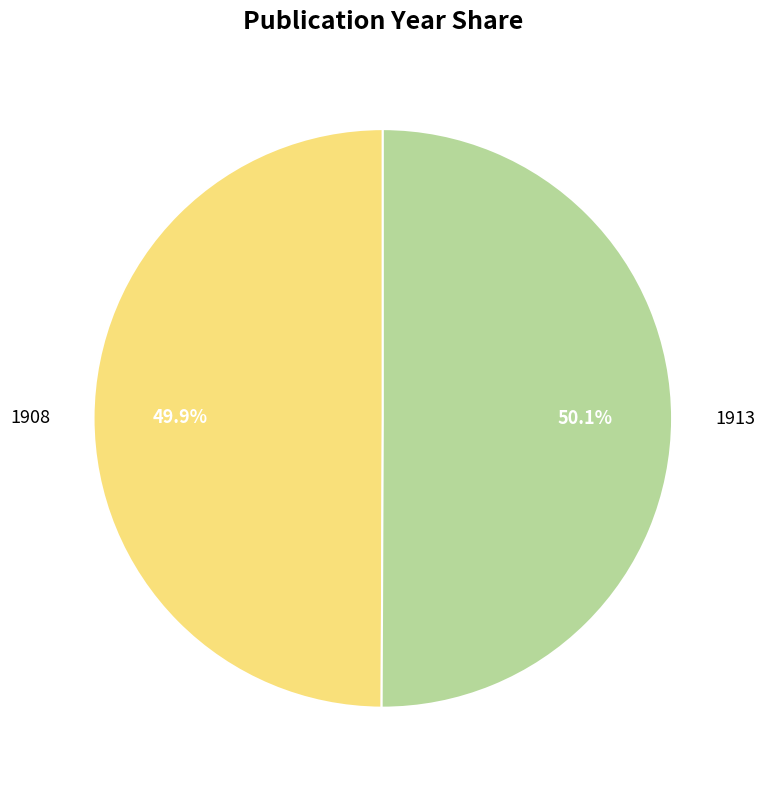

What percentage is the 1913 slice, to the nearest percent?

50%